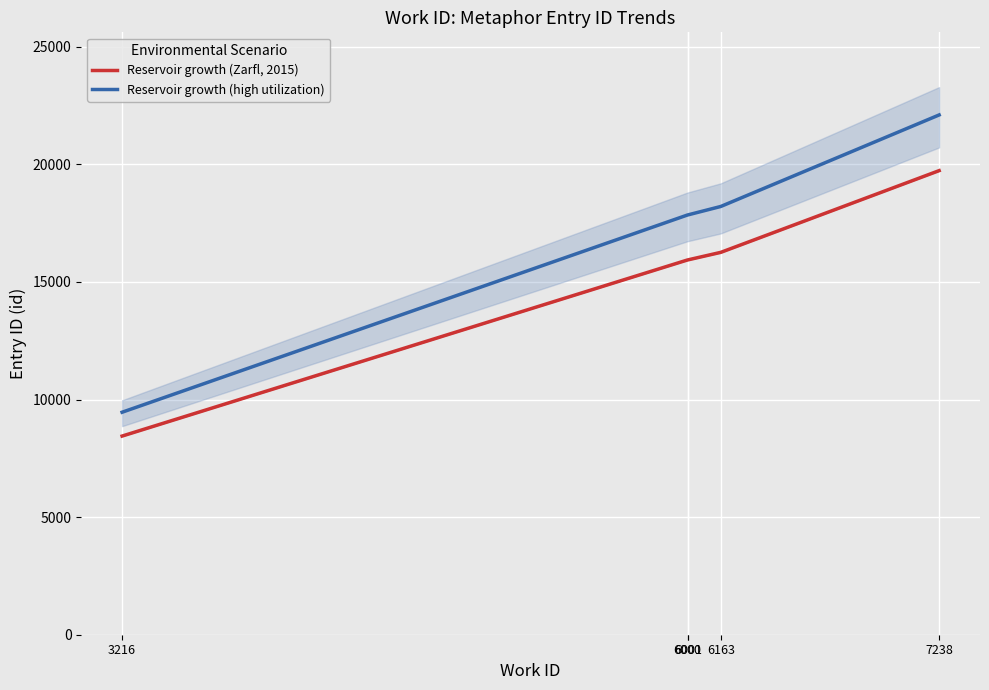

True or false: Reservoir growth (Zarfl, 2015) and Reservoir growth (high utilization) cross at least once.

False